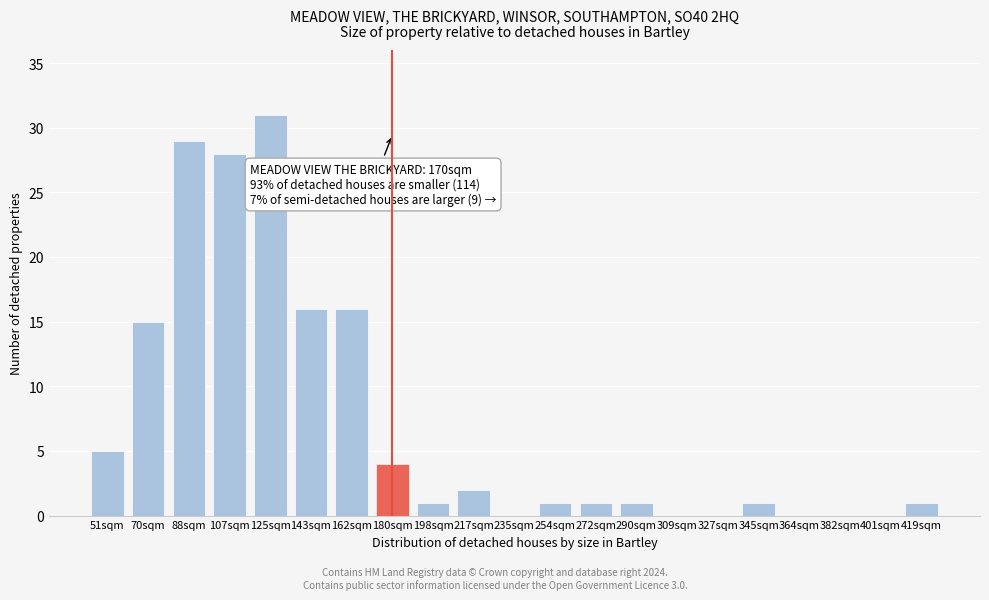

Reading left to right, what are all the values shown in this chart?

51sqm=5	70sqm=15	88sqm=29	107sqm=28	125sqm=31	143sqm=16	162sqm=16	180sqm=4	198sqm=1	217sqm=2	235sqm=0	254sqm=1	272sqm=1	290sqm=1	309sqm=0	327sqm=0	345sqm=1	364sqm=0	382sqm=0	401sqm=0	419sqm=1